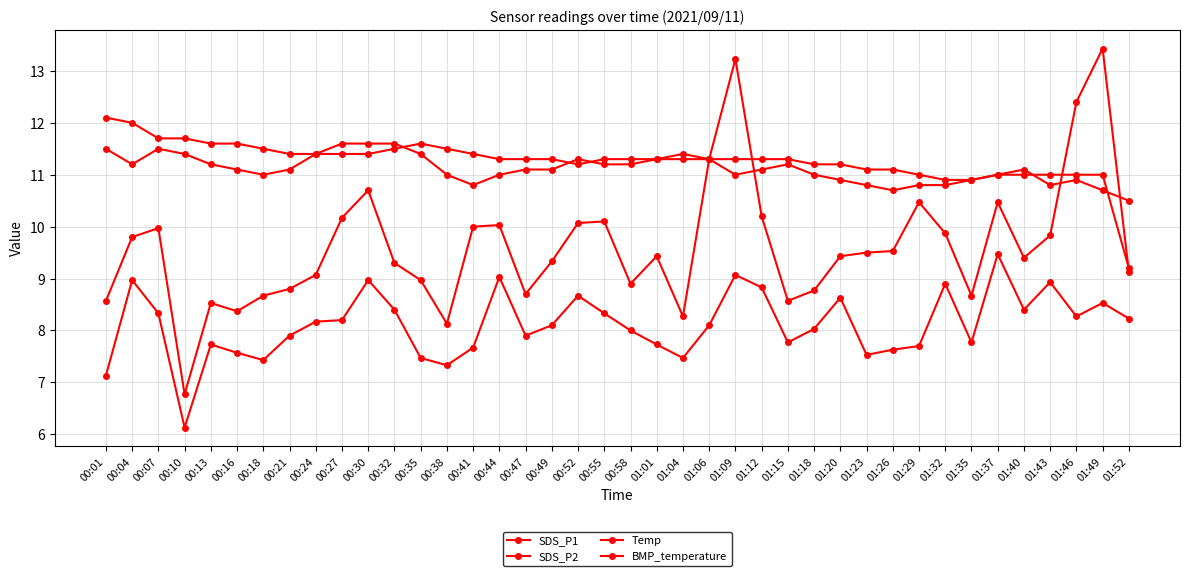

Is this an area chart (filled region under the line)?

No